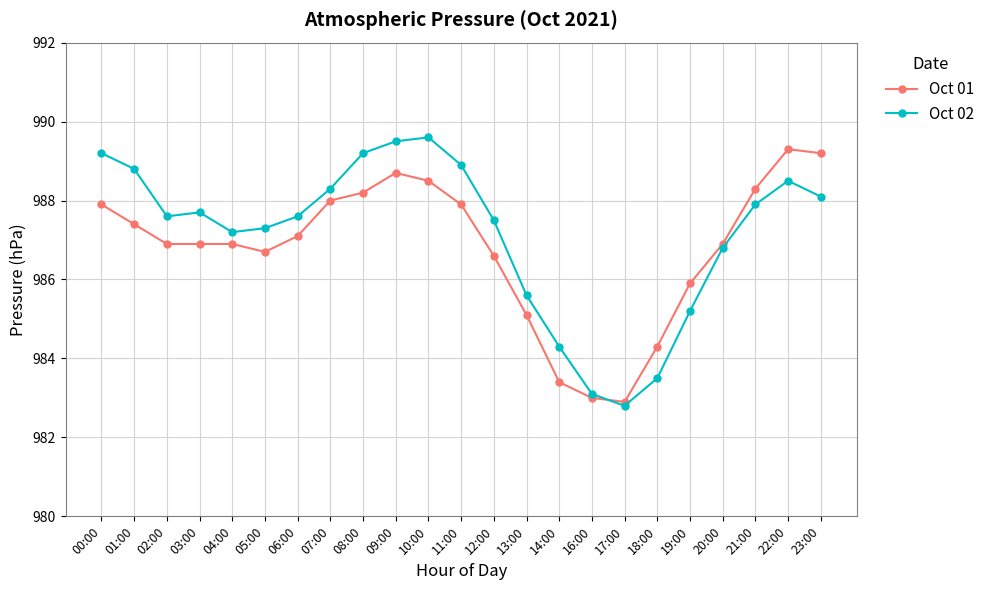

What is the sum of the Oct 02 values at 18:00 and 01:00?

1972.3